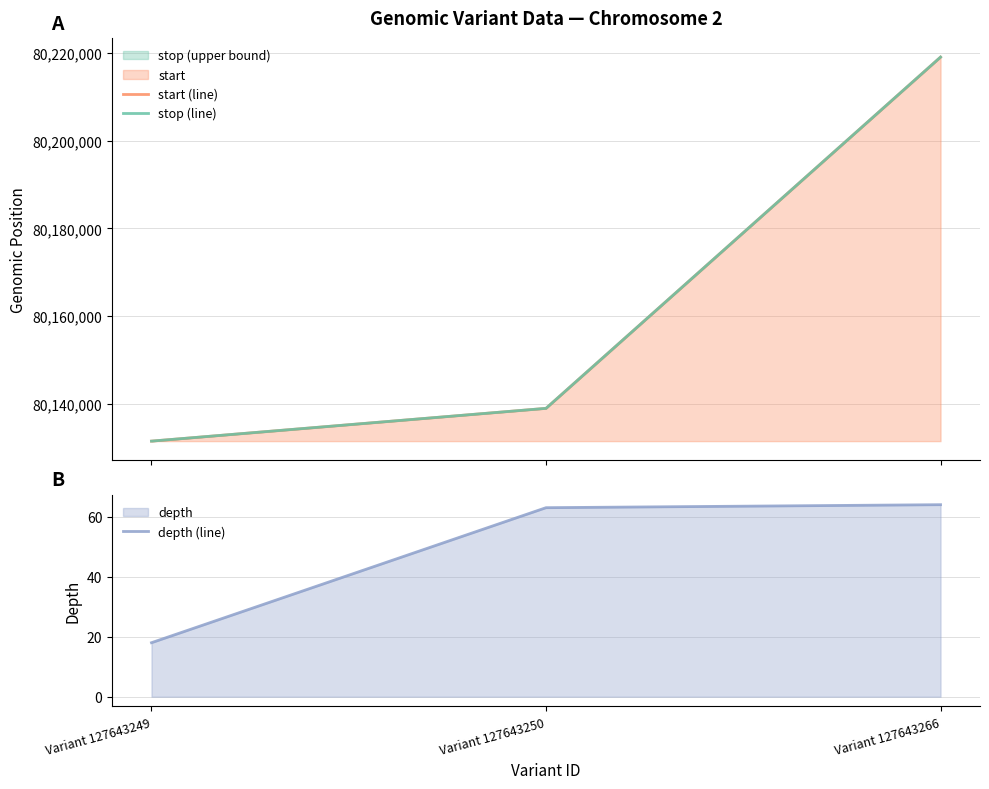

Between Variant 127643250 and Variant 127643266, which is larger?

Variant 127643266